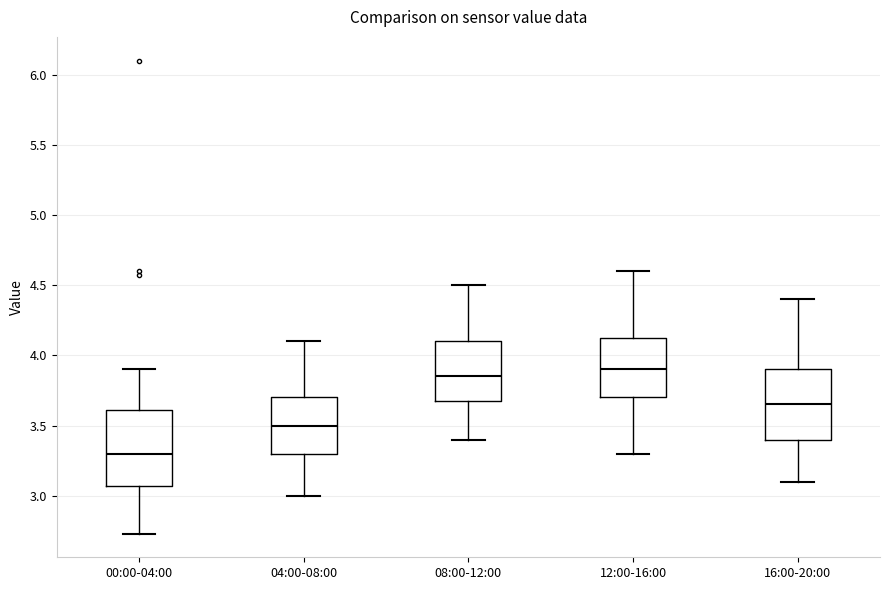

Reading left to right, read every box against the y-axis: the position of its median line, the range the box covers, and the ends of its whiskers. The values are not printed on the chart, so give them approximately, as read against the axis.

00:00-04:00: median 3.30, box 3.05 to 3.60, whiskers 2.75 to 3.90
04:00-08:00: median 3.50, box 3.30 to 3.70, whiskers 3.00 to 4.10
08:00-12:00: median 3.85, box 3.70 to 4.10, whiskers 3.40 to 4.50
12:00-16:00: median 3.90, box 3.70 to 4.15, whiskers 3.30 to 4.60
16:00-20:00: median 3.65, box 3.40 to 3.90, whiskers 3.10 to 4.40